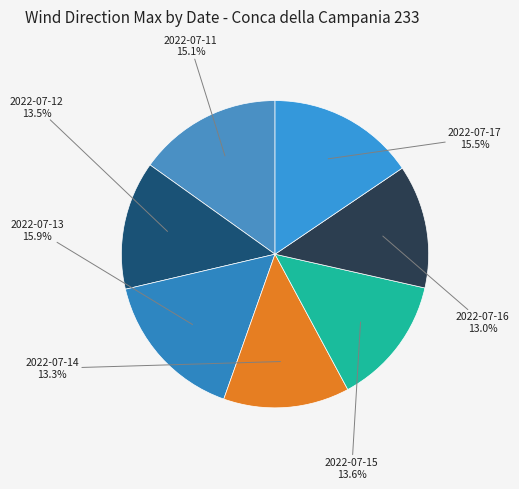

Which has a higher value, 2022-07-13 or 2022-07-16?

2022-07-13